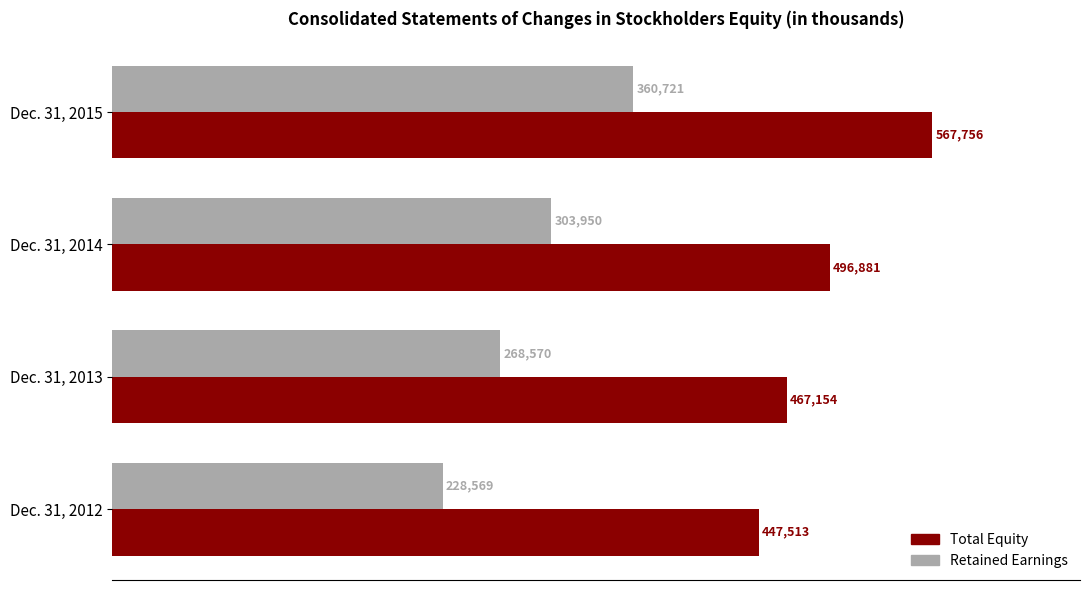

What is the spread (max minus min) of values at Dec. 31, 2013?

198584